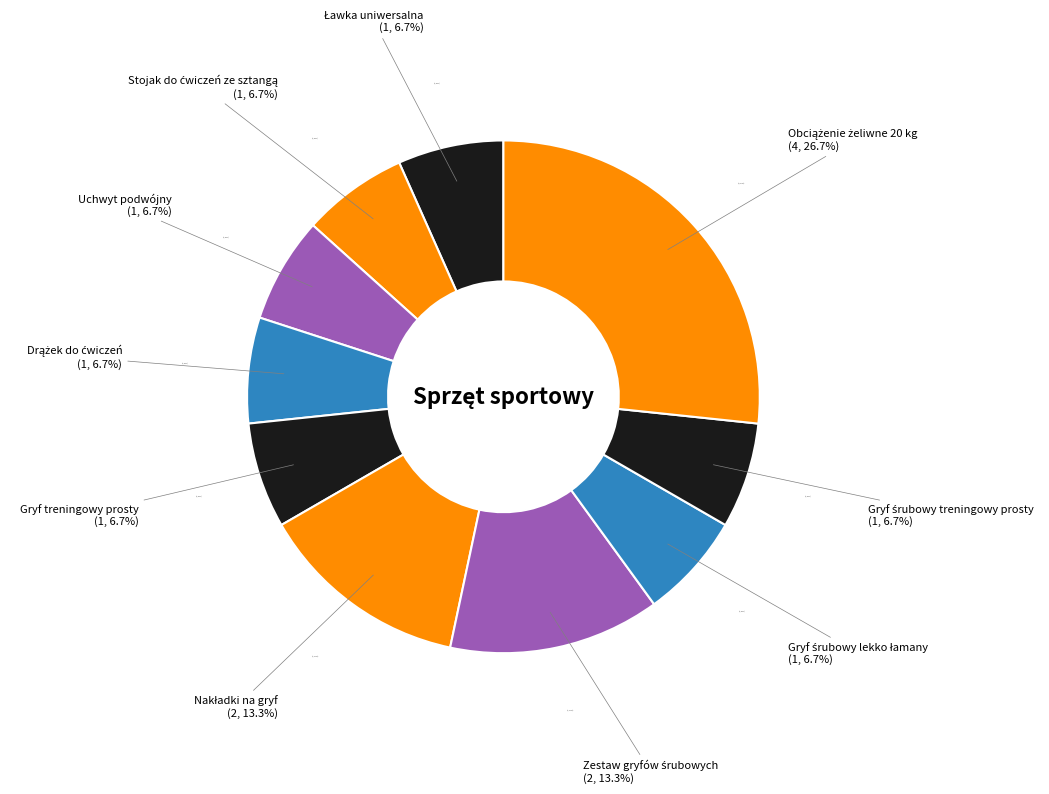

Is it true that Gryf śrubowy treningowy prosty is 16% of the pie?

False